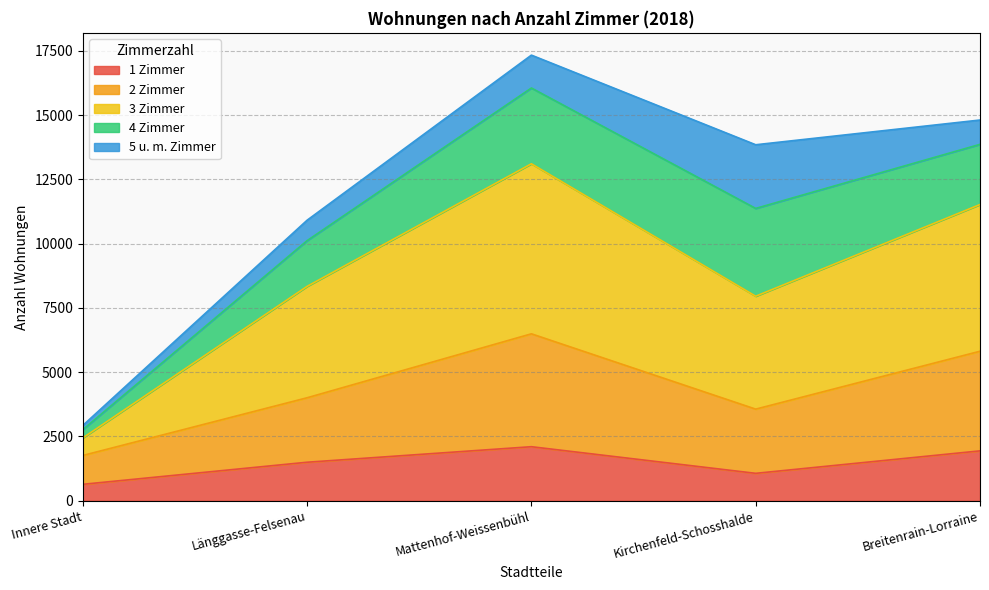

Which category has the lowest value in the 2 Zimmer series?

Innere Stadt